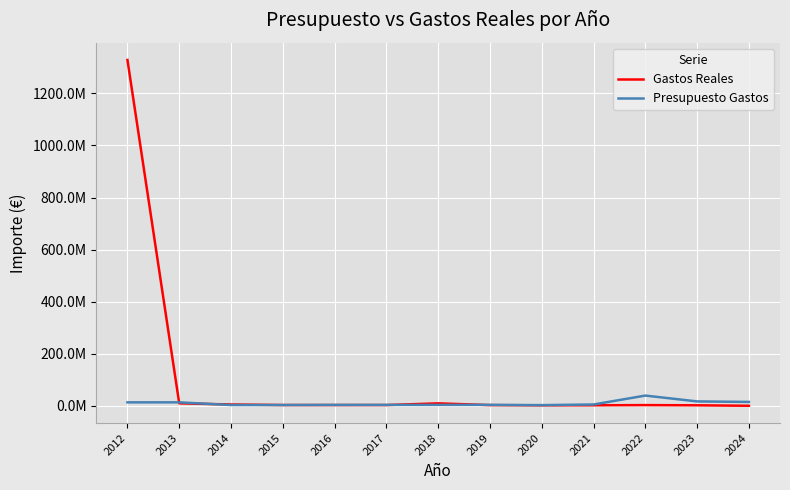

What is the lowest value of the Gastos Reales series?

222953.0